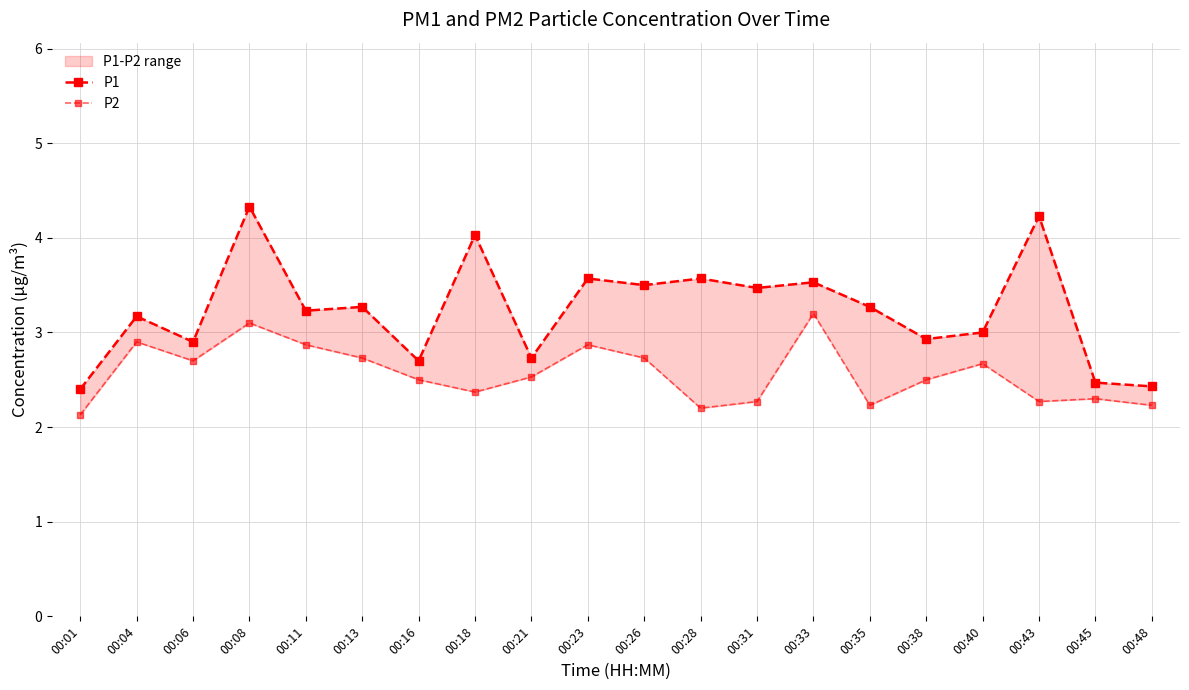

What is the value of the P1 point at the 9th from the left?

2.7